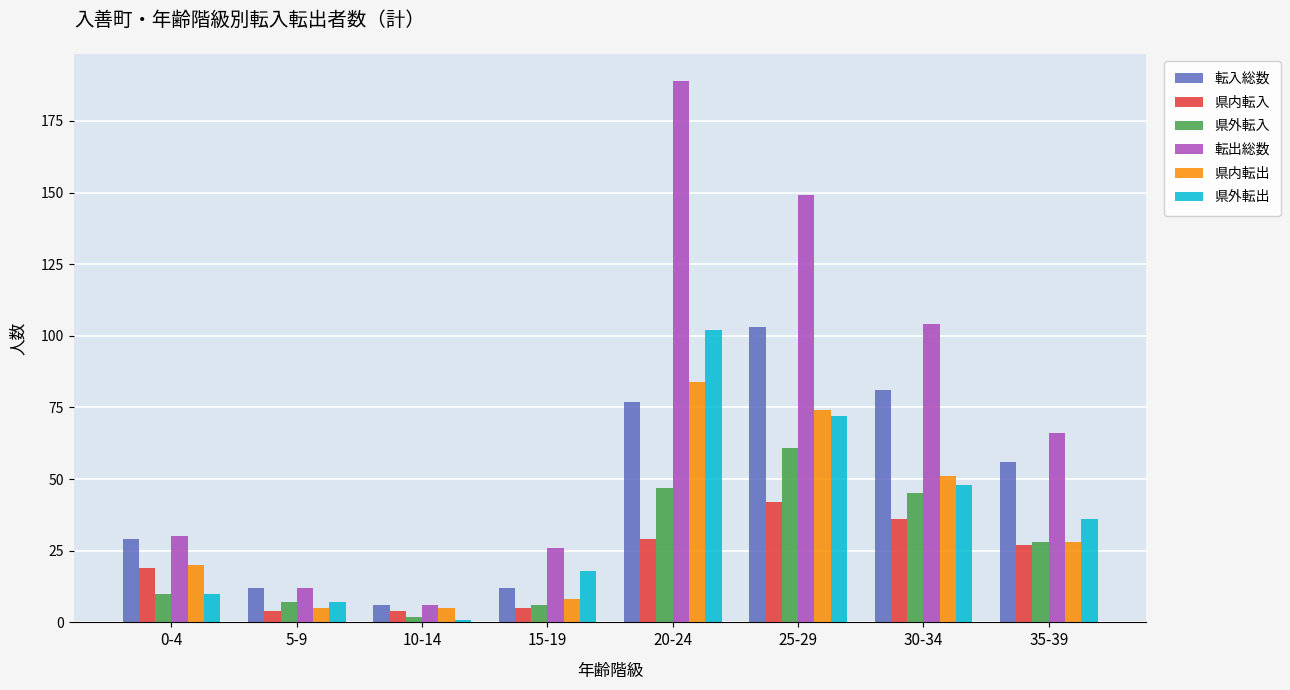

Reading left to right, what are all the values shown in this chart?

転入総数: 29	12	6	12	77	103	81	56
県内転入: 19	4	4	5	29	42	36	27
県外転入: 10	7	2	6	47	61	45	28
転出総数: 30	12	6	26	189	149	104	66
県内転出: 20	5	5	8	84	74	51	28
県外転出: 10	7	1	18	102	72	48	36